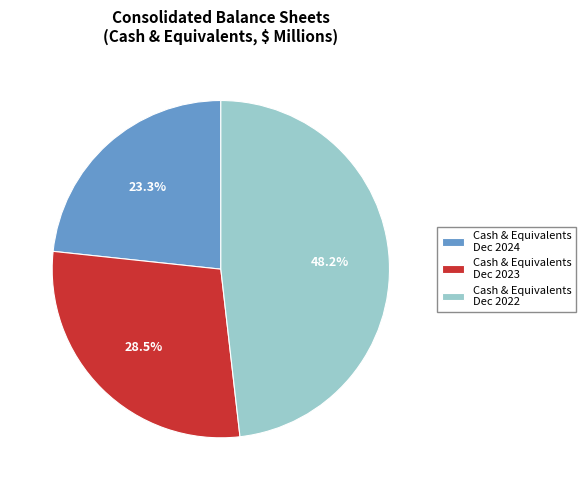

Rank the categories by value from highest to lowest.

Cash & Equivalents Dec 2022, Cash & Equivalents Dec 2023, Cash & Equivalents Dec 2024